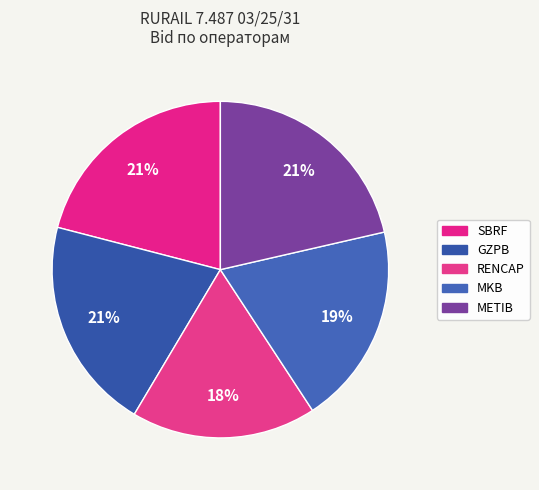

To the nearest percent, what is the difference between the GZPB and METIB slice percentages?

1%